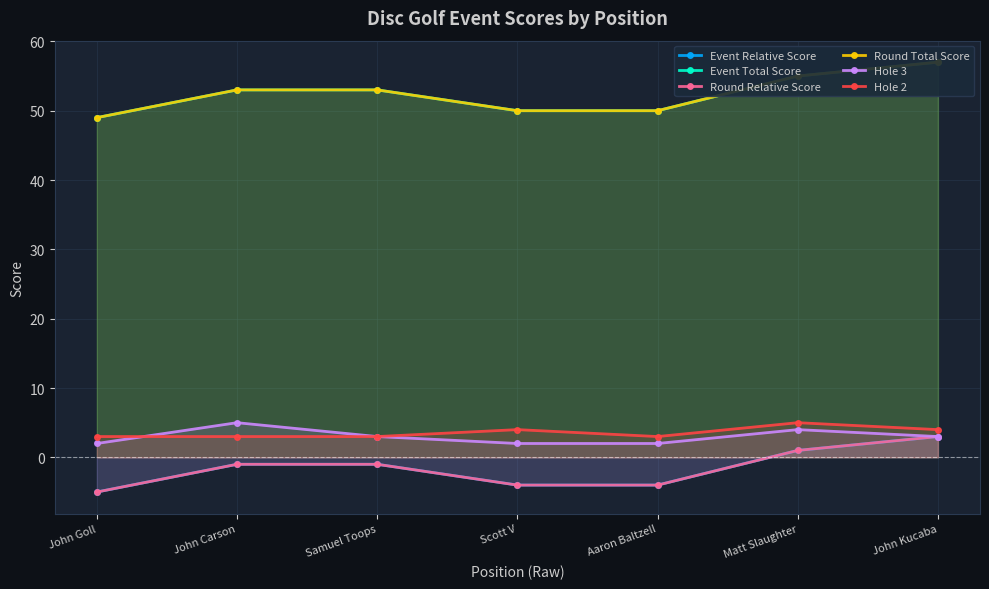

What is the label of the 2nd point from the left?

John Carson